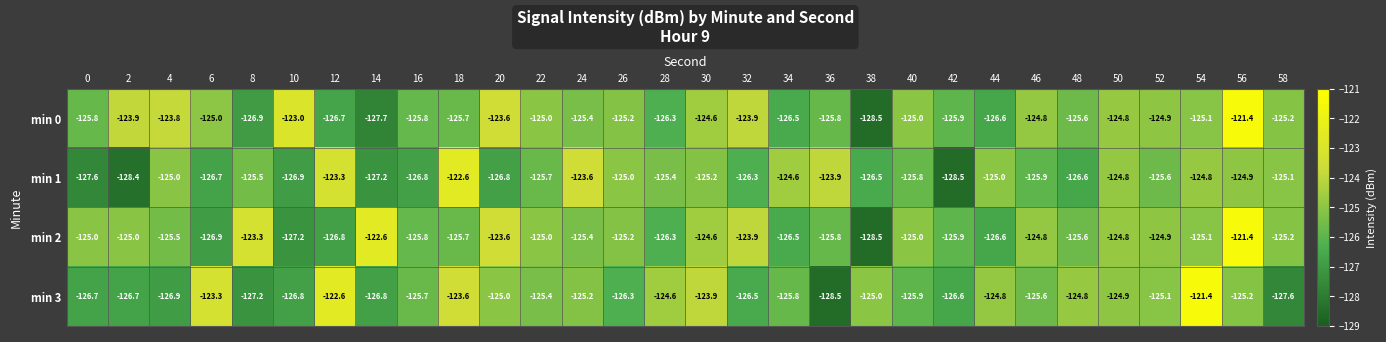

Is the value of min 3 at 28 greater than the value of min 1 at 0?

Yes